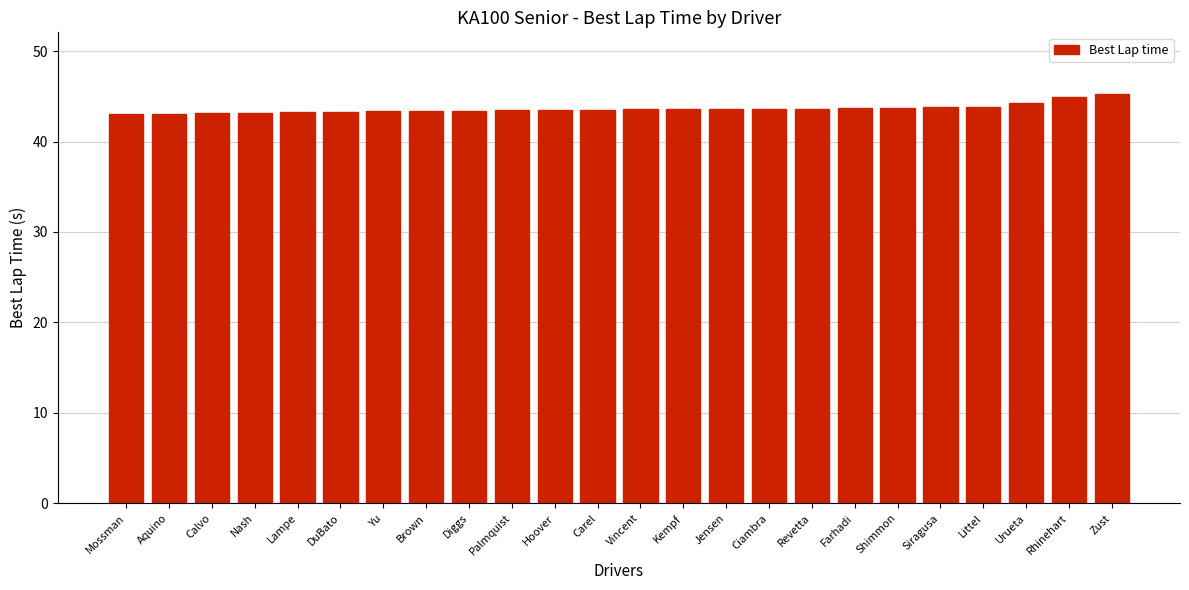

What value does the data have at Hoover?

43.5